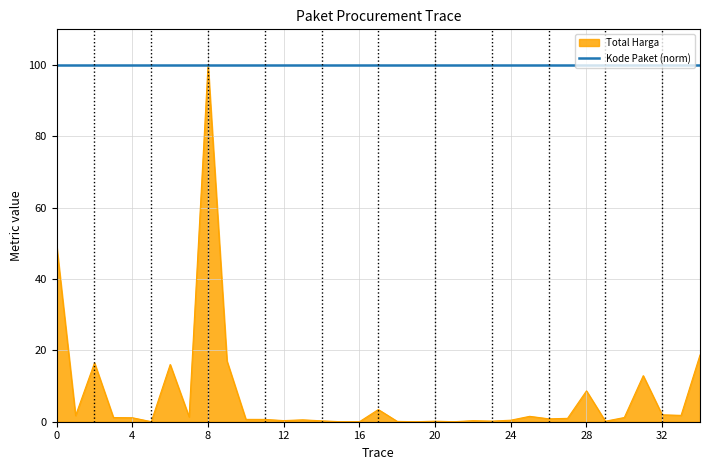

Which series has the widest spread of values?

Total Harga